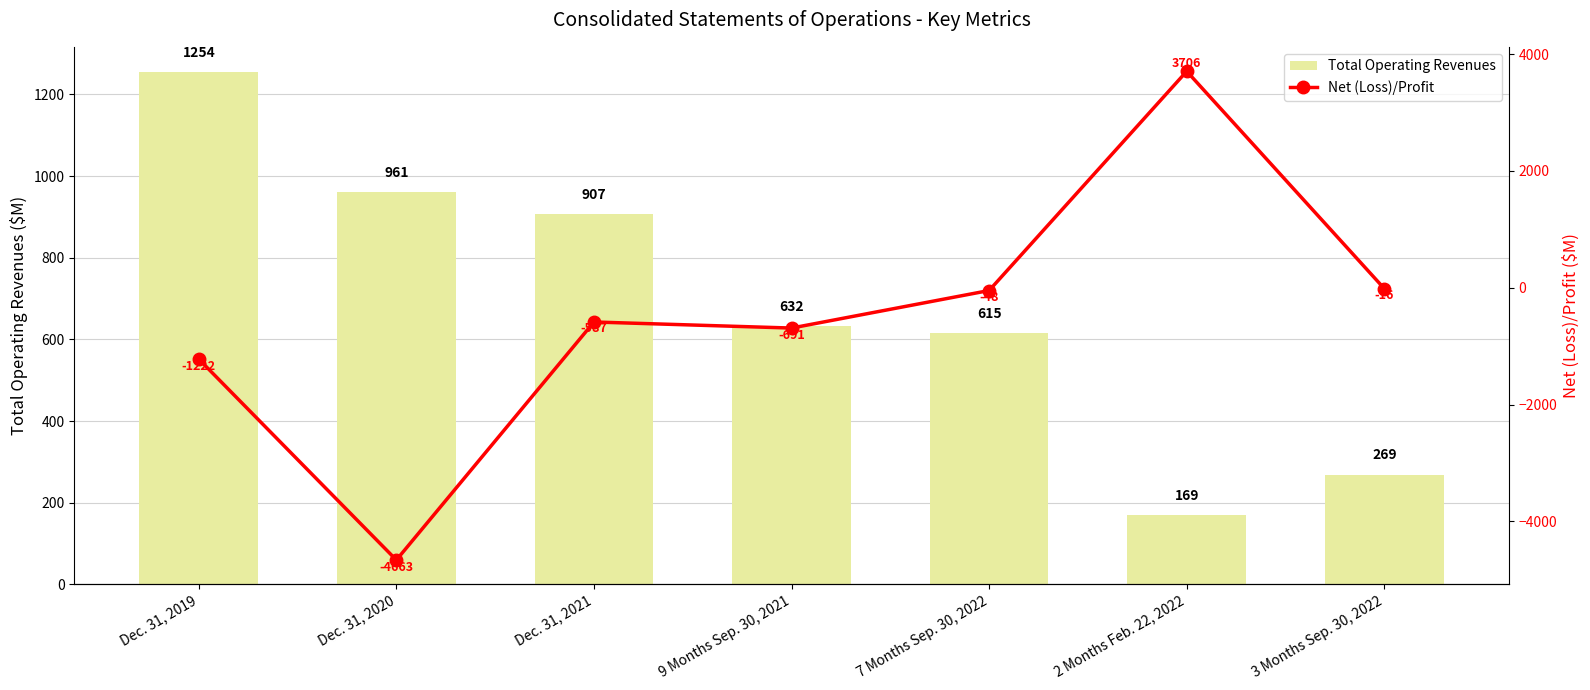

At which label does Net (Loss)/Profit first exceed -587?

7 Months Sep. 30, 2022